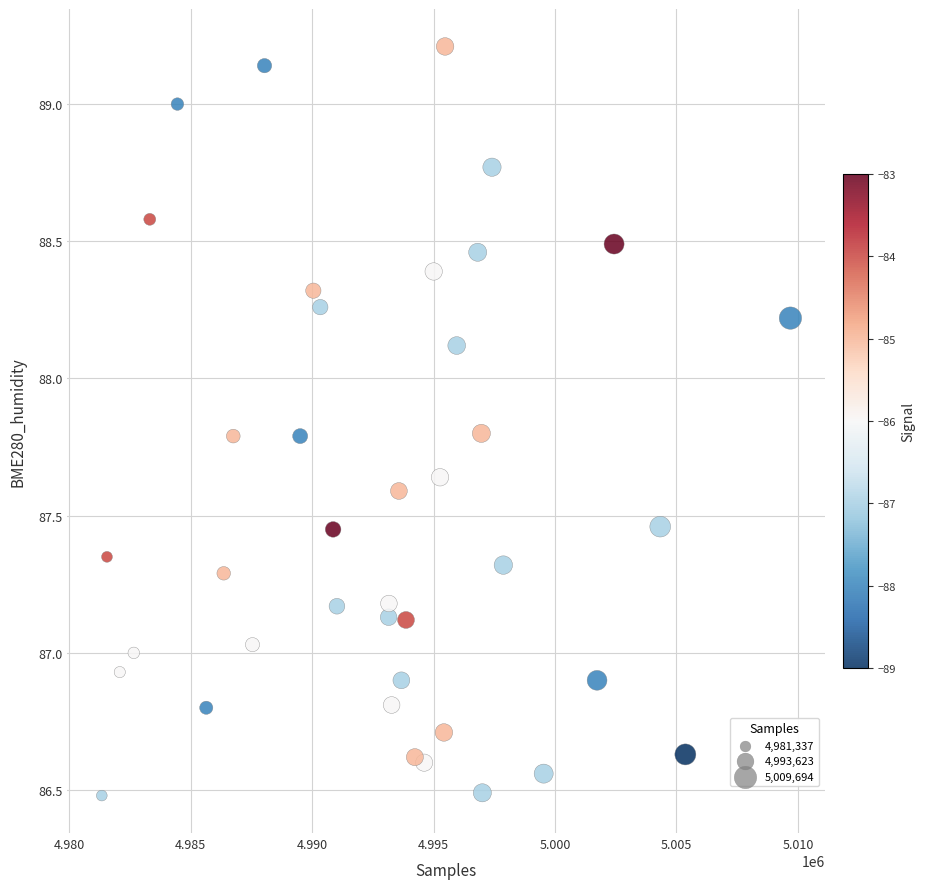

What is the range of Y values (max minus min)?

2.7